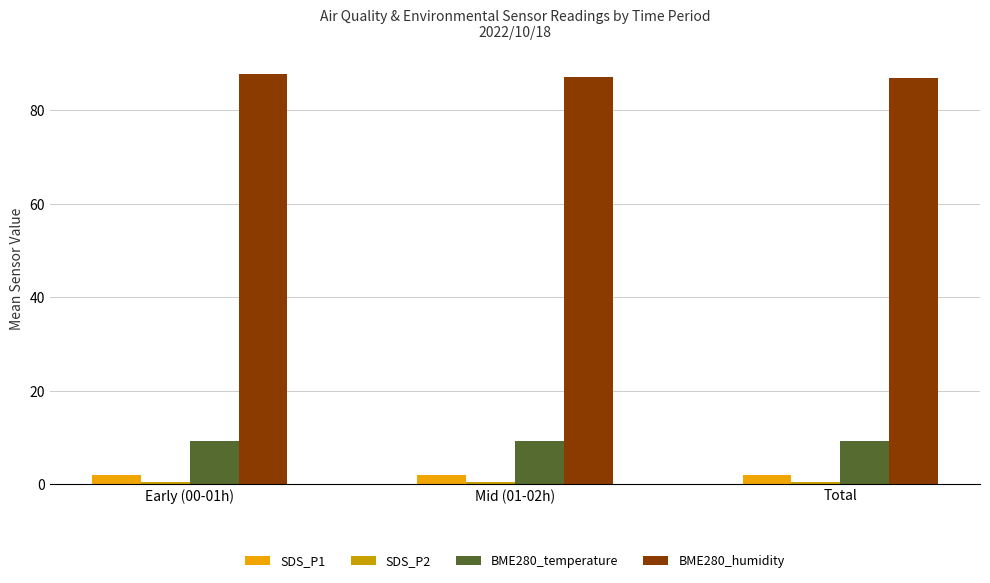

What is the maximum value for BME280_temperature?

9.4